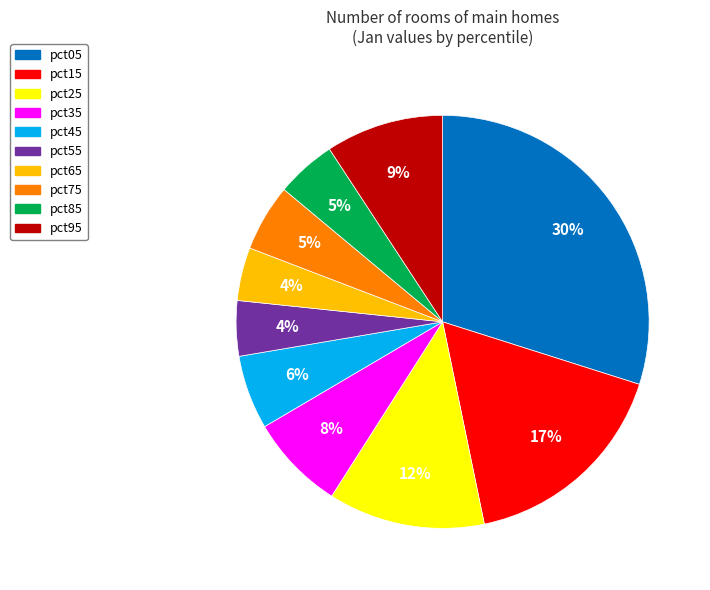

True or false: pct15 accounts for 17% of the total.

True